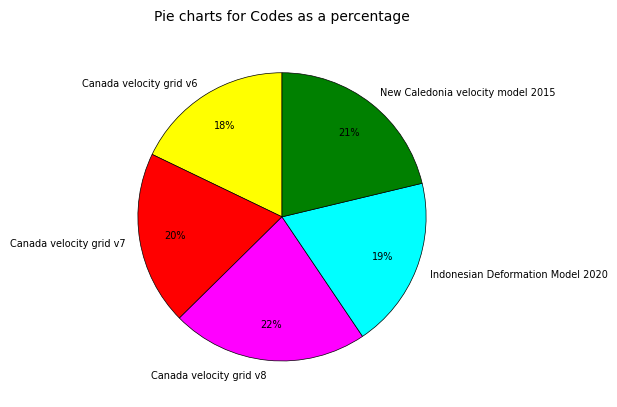

To the nearest percent, what percentage of the pie is New Caledonia velocity model 2015?

21%